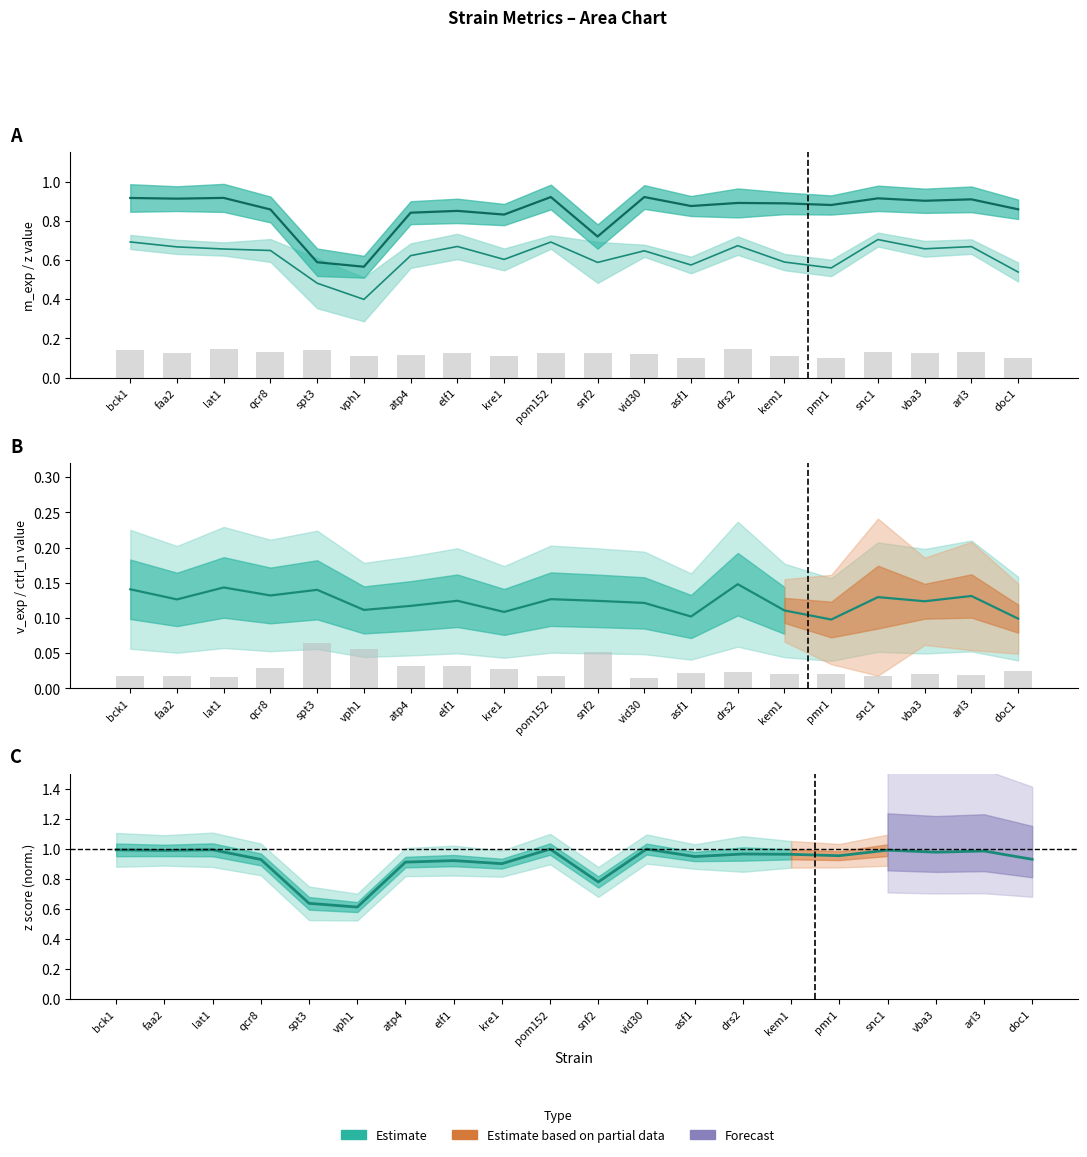

True or false: z has a value of 0.2 at vba3.

False